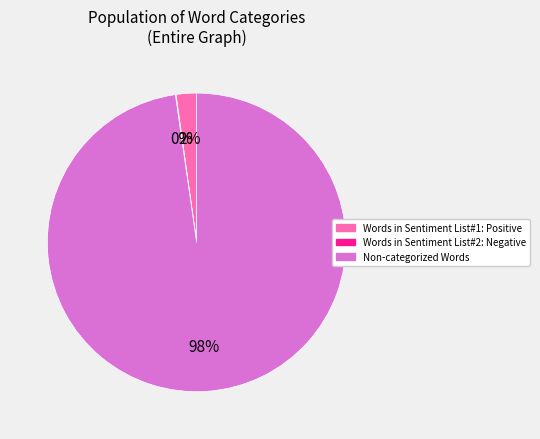

Is there a majority slice in this chart?

Yes